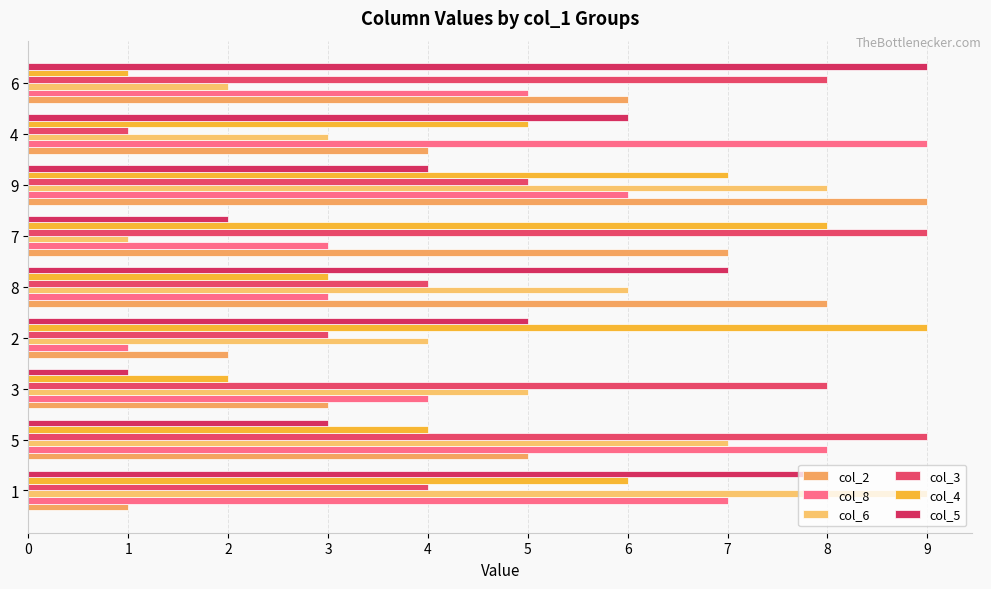

Which category has the lowest value in the col_8 series?

2